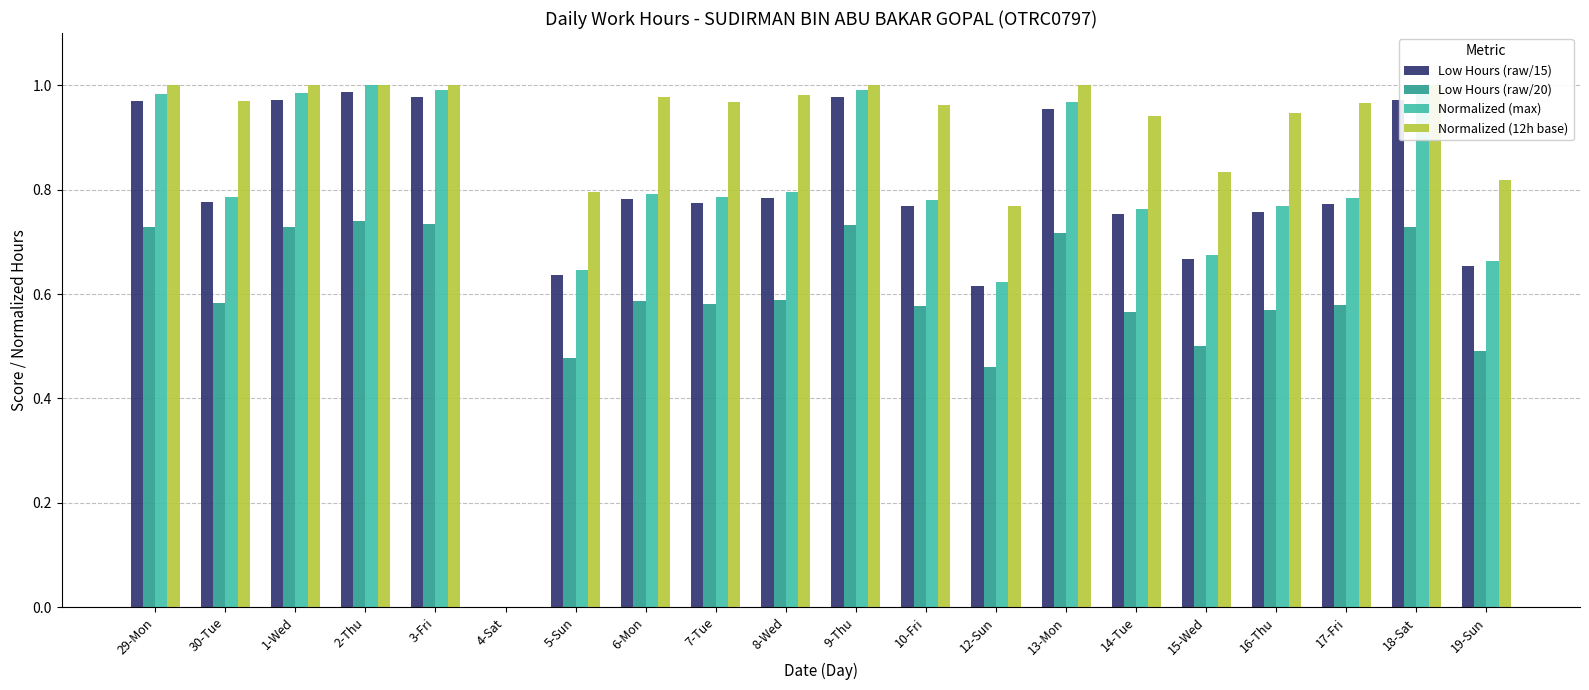

At 16-Thu, list the series in order from largest to smallest.

Normalized (12h base), Normalized (max), Low Hours (raw/15), Low Hours (raw/20)